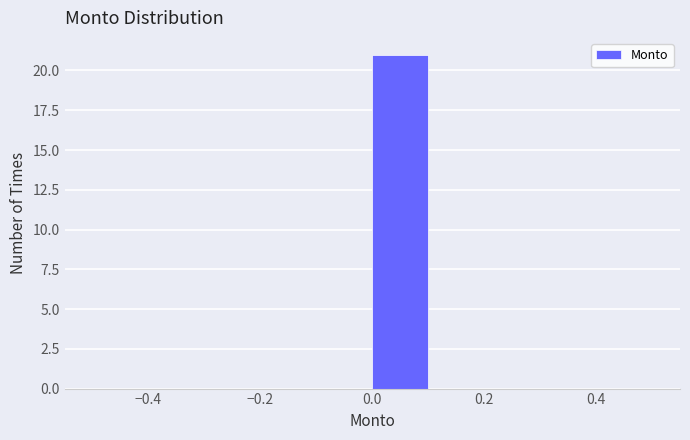

Reading left to right, transcribe this chart: for each bar, give the range it covers on the x-axis and its height. The values are not printed on the chart, so give them approximately, as read against the axis.

-0.5 to -0.4: 0
-0.4 to -0.3: 0
-0.3 to -0.2: 0
-0.2 to -0.1: 0
-0.1 to 0.0: 0
0.0 to 0.1: 21
0.1 to 0.2: 0
0.2 to 0.3: 0
0.3 to 0.4: 0
0.4 to 0.5: 0